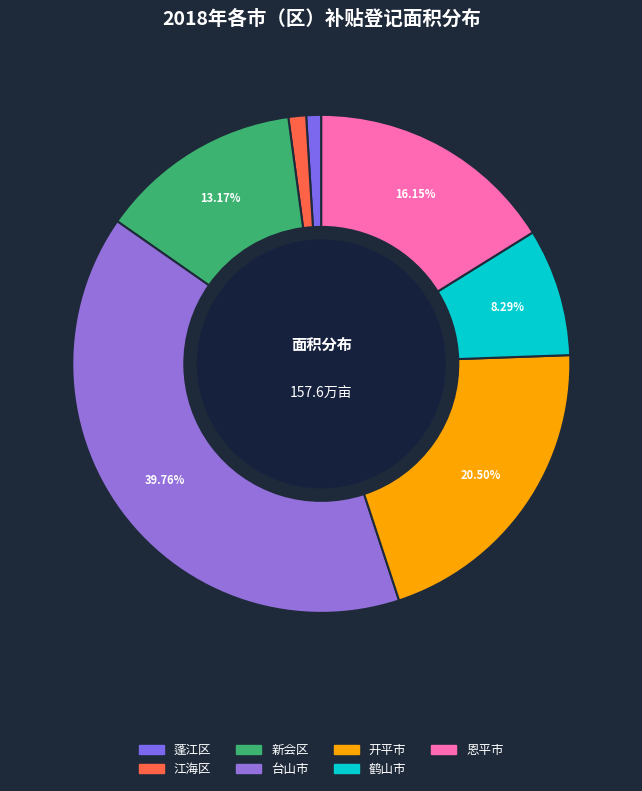

How many slices are in this pie chart?

7